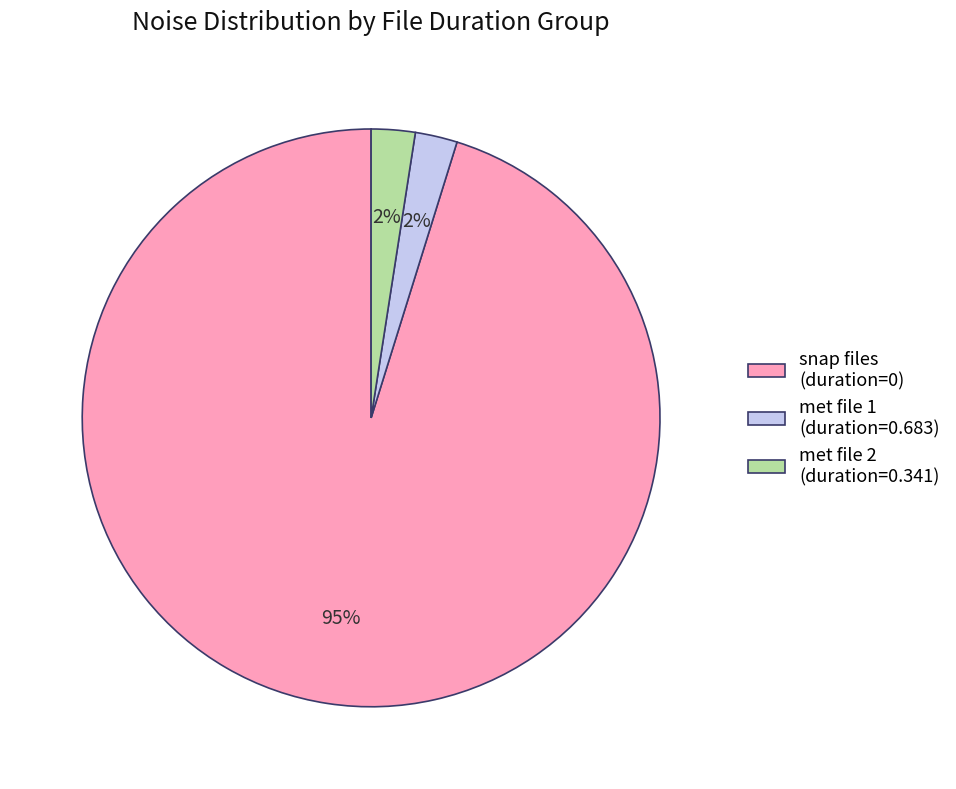

Does snap files (duration=0) account for over 50% of the chart?

Yes